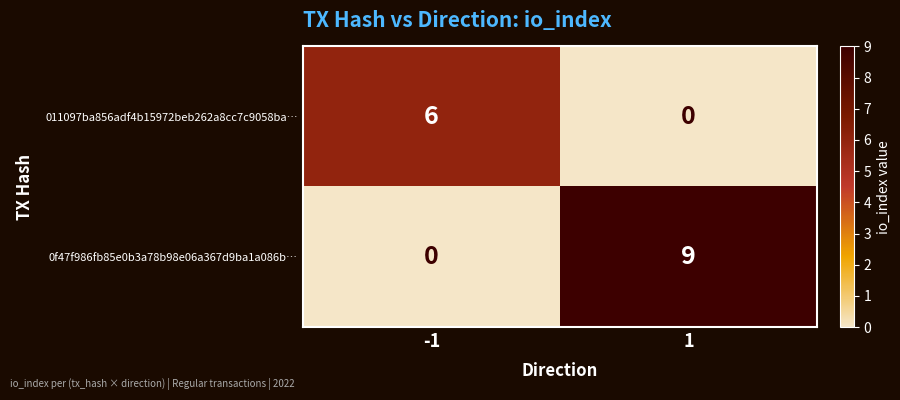

Rank the series by their average value, from highest to lowest.

0f47f986fb85e0b3a78b98e06a367d9ba1a086b…, 011097ba856adf4b15972beb262a8cc7c9058ba…